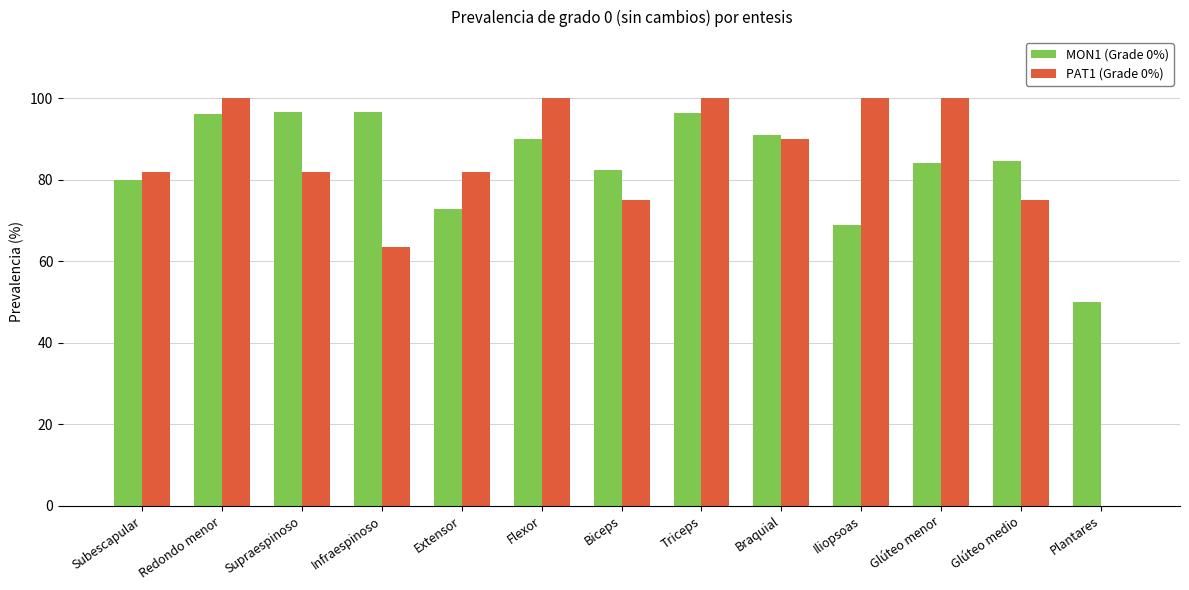

How many values in PAT1 (Grade 0%) are above zero?

12